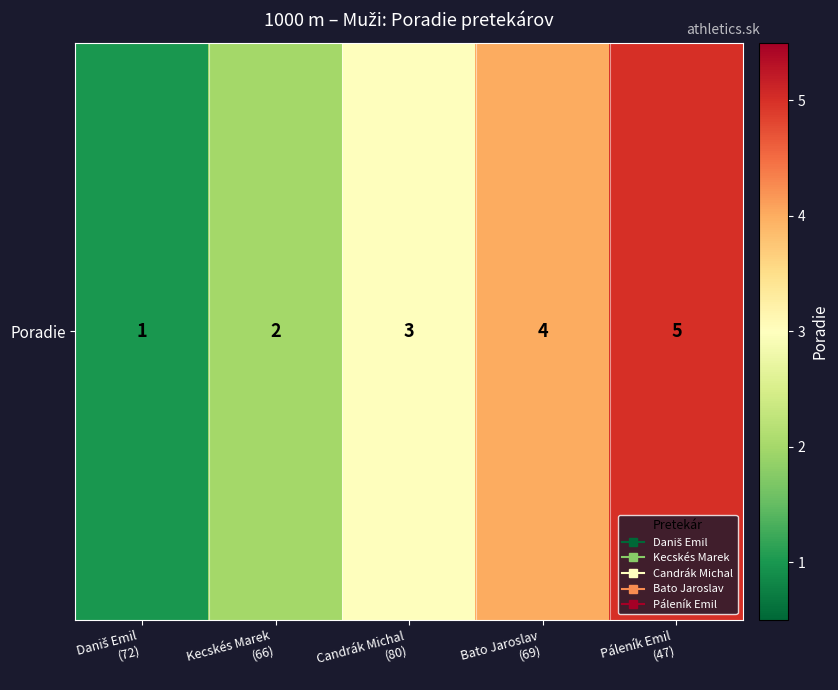

At which category does the chart reach its minimum across all series?

Daniš Emil
(72)